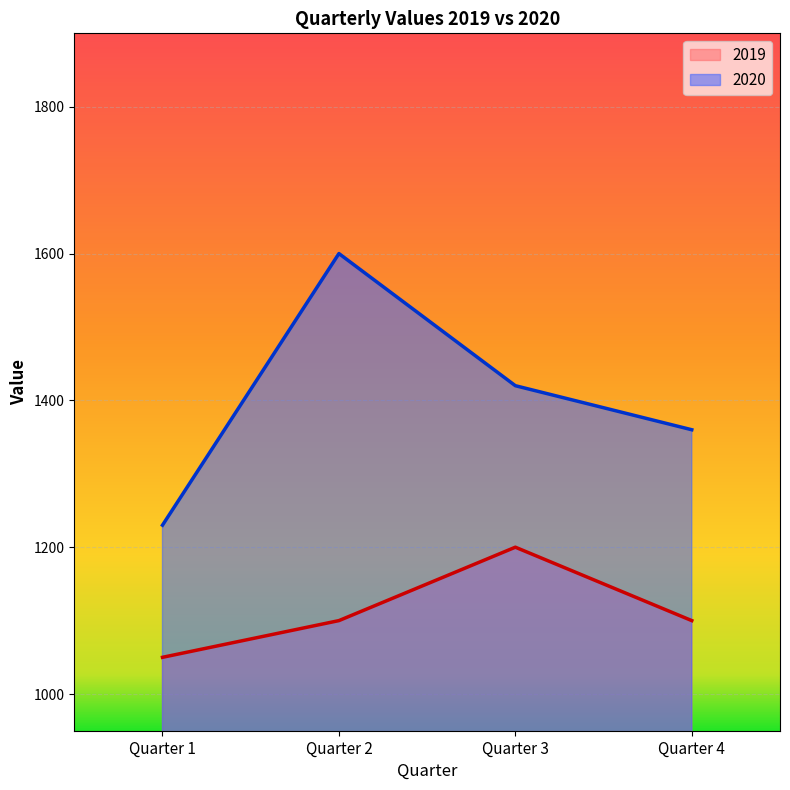

Reading left to right, list all the values displayed in this chart.

2019: 1050	1100	1200	1100
2020: 1230	1600	1420	1360